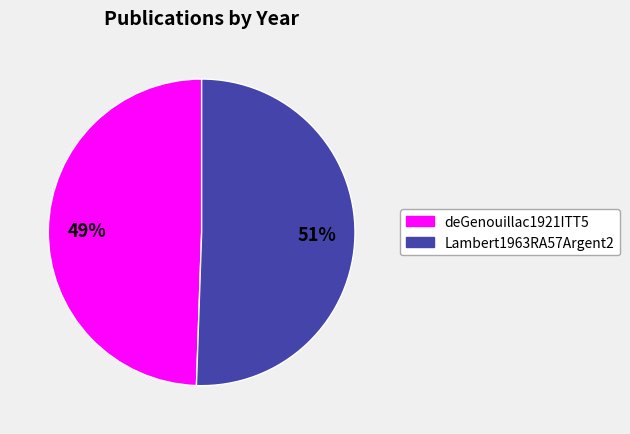

Is the sum of deGenouillac1921ITT5 and Lambert1963RA57Argent2 greater than half?

Yes